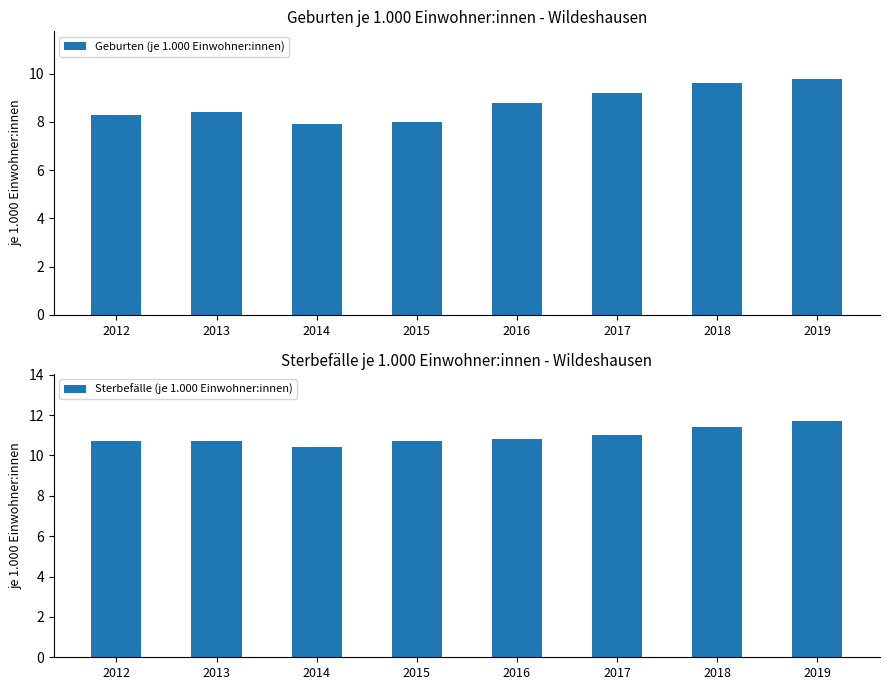

Between 2018 and 2019, which series saw the biggest shift?

Sterbefälle (je 1.000 Einwohner:innen)